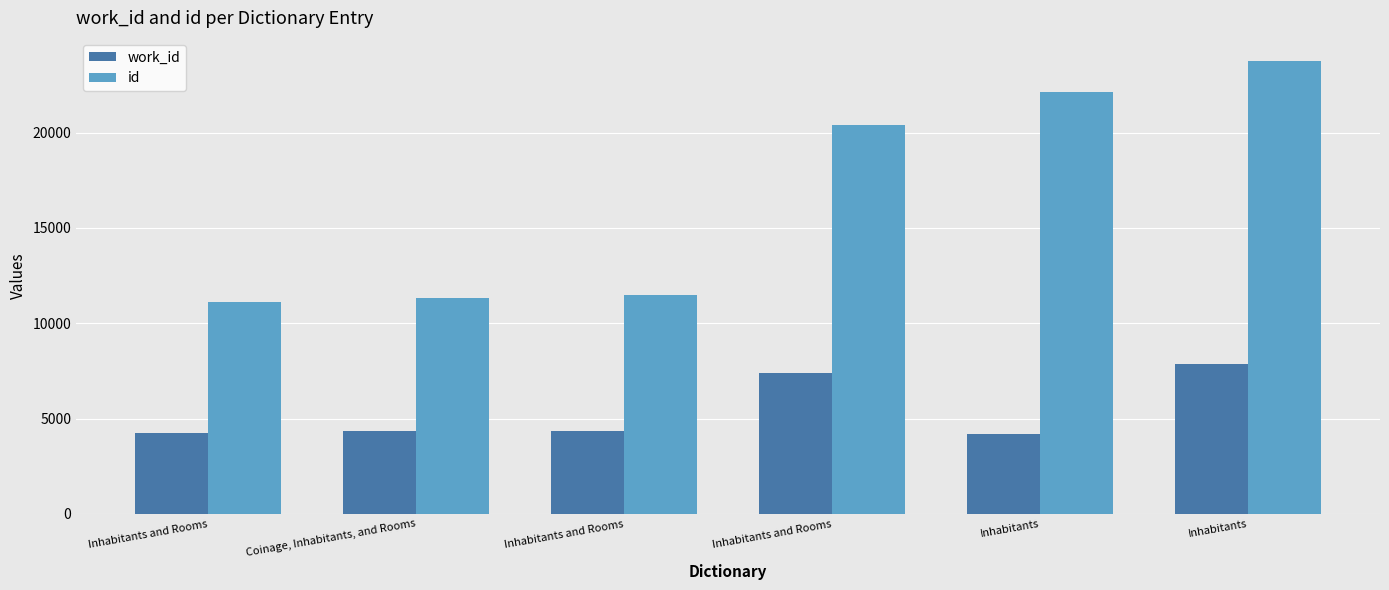

Reading right to left, what are all the values shown in this chart?

work_id: 7864	4167	7400	4360	4339	4253
id: 23778	22108	20418	11457	11346	11098